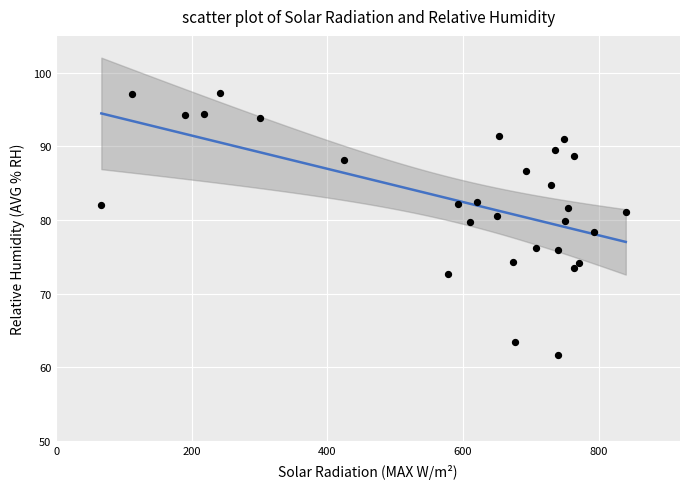

What is the range of X values (max minus min)?

773.6